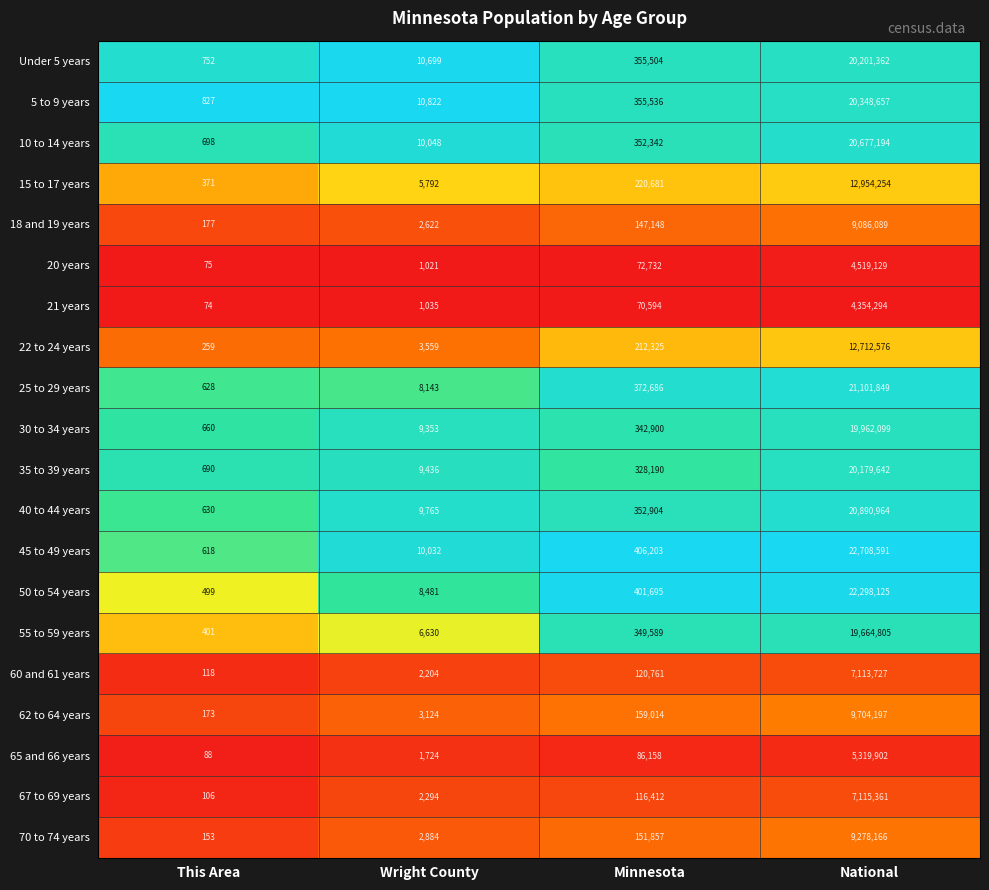

True or false: 50 to 54 years has a value of 401695 at Minnesota.

True